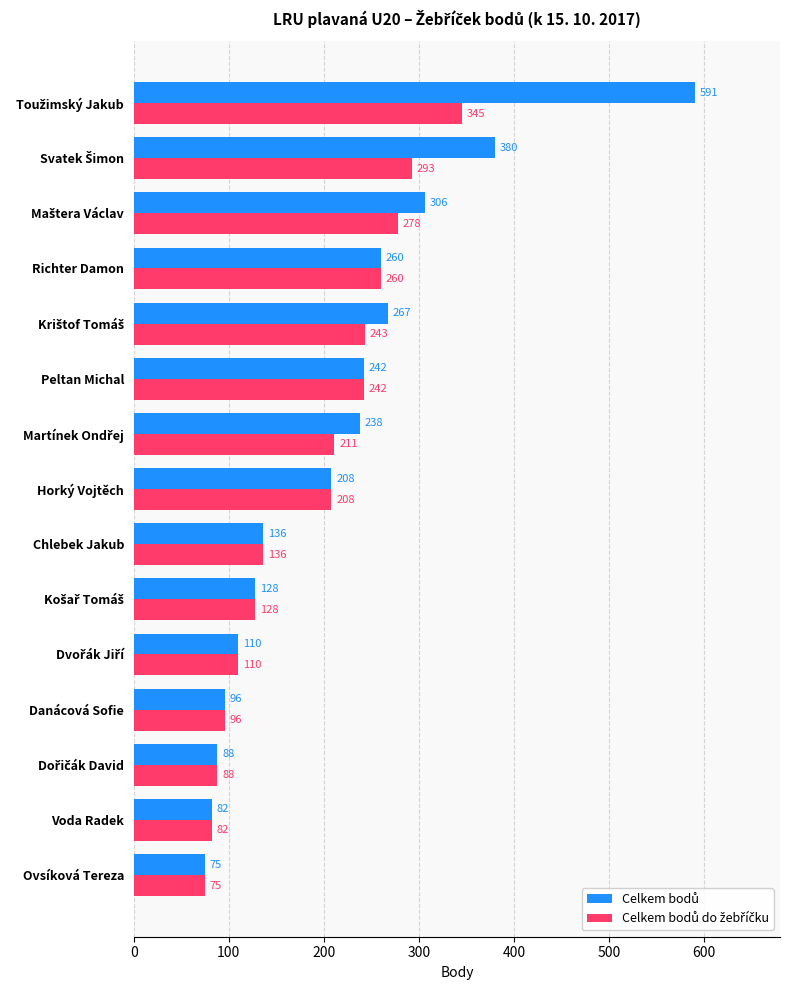

What is the smallest value displayed?

75